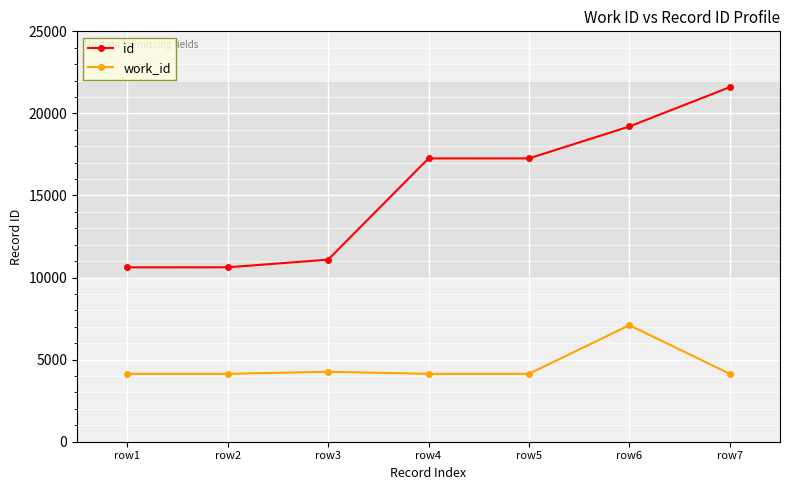

Count the number of data series in this chart.

2